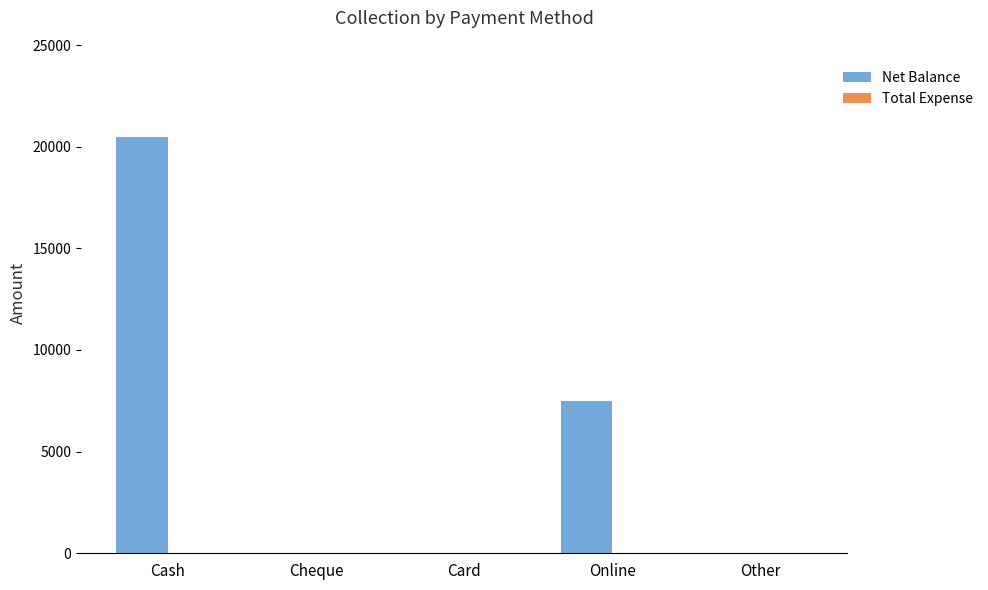

What is the maximum value shown in the chart?

20500